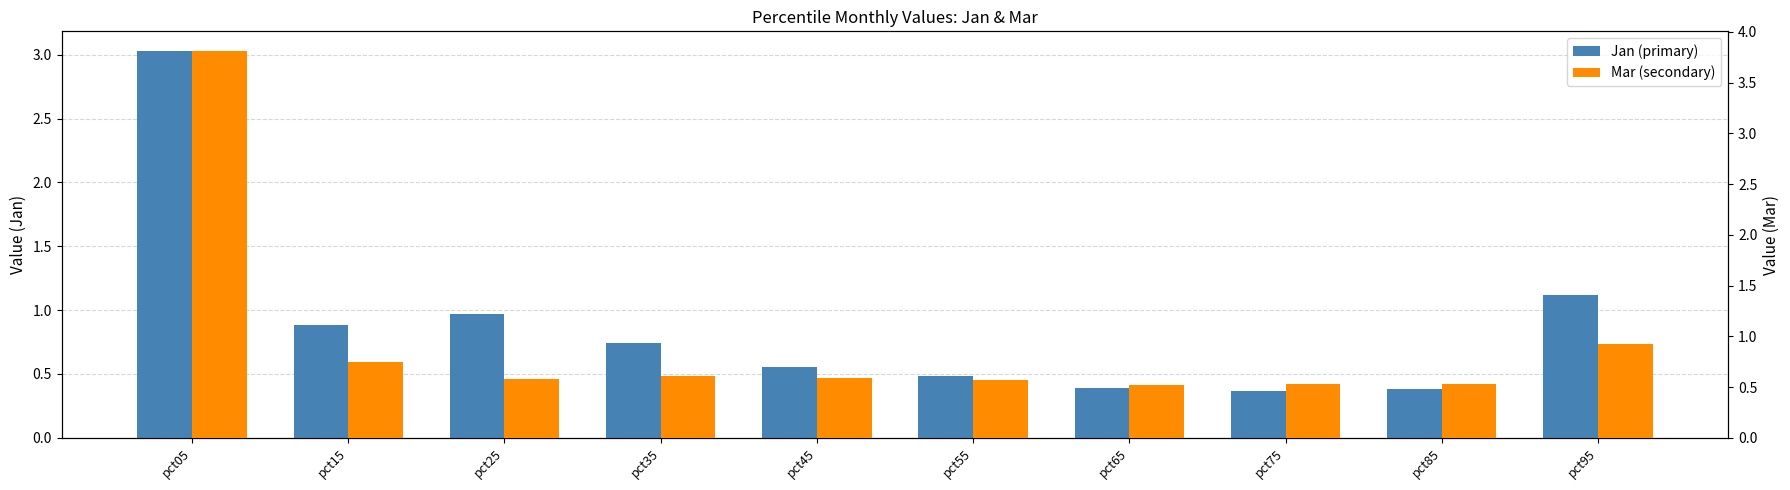

Rank the series by their maximum value, from highest to lowest.

Mar (secondary), Jan (primary)